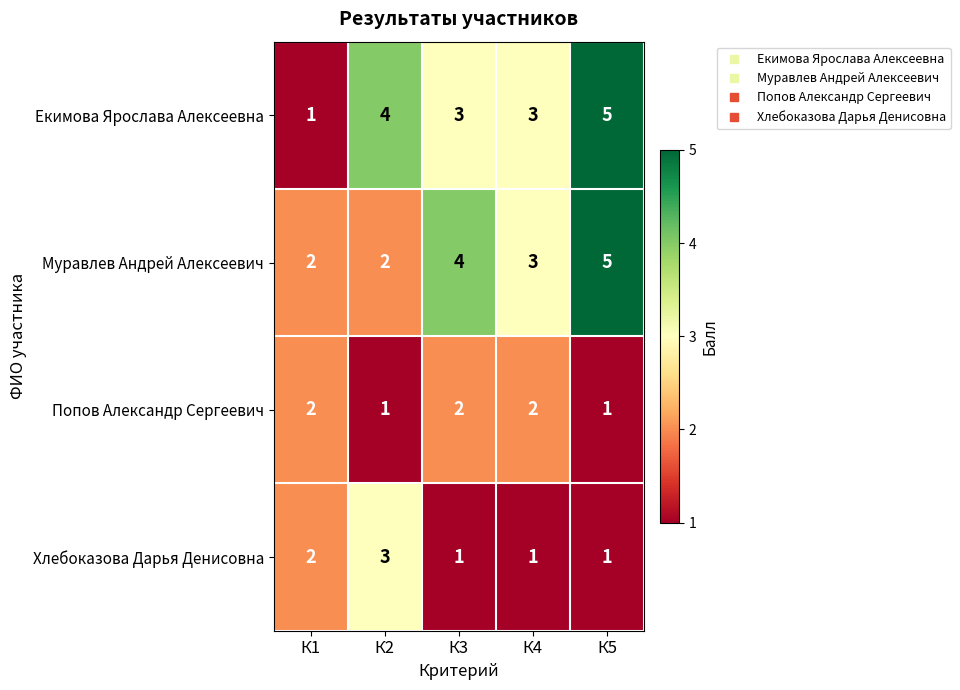

What is the total value across all series at К4?

9